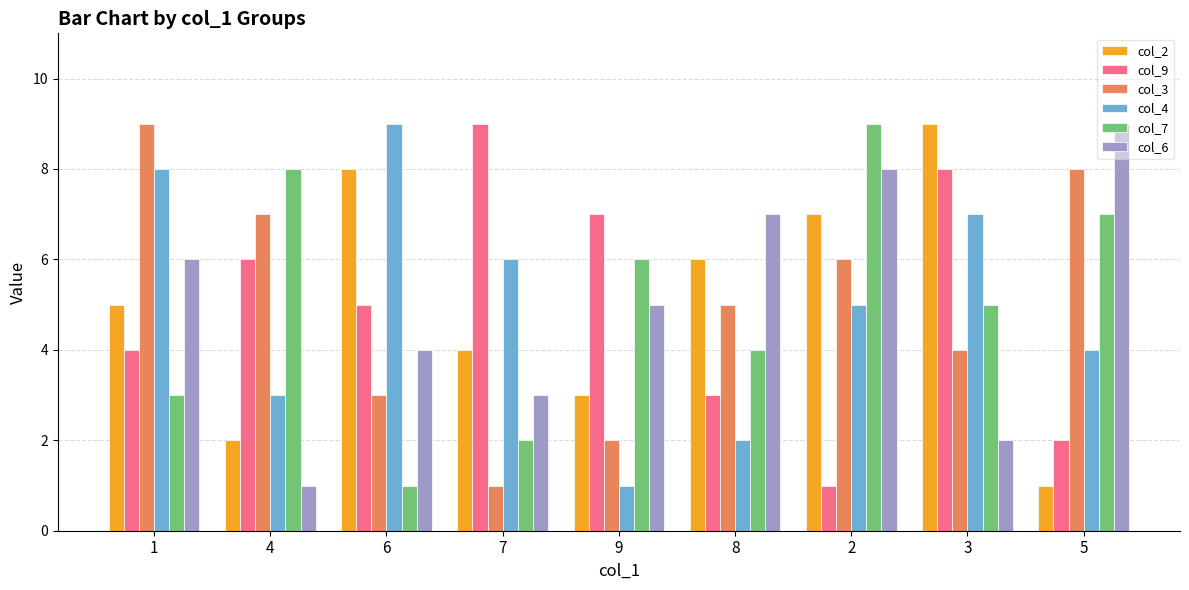

How many bars are there in total?

54